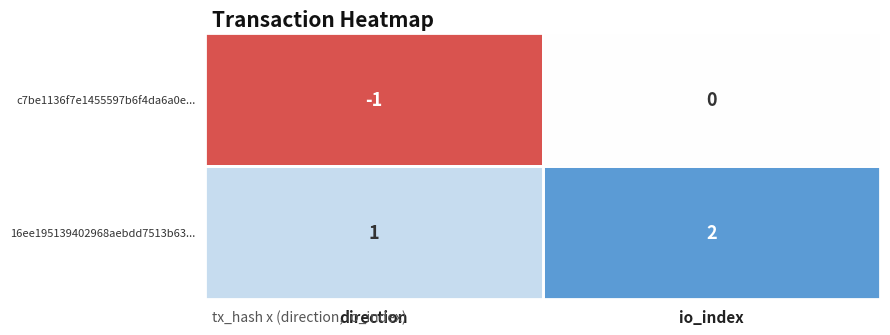

Which label corresponds to the largest value in the chart?

io_index